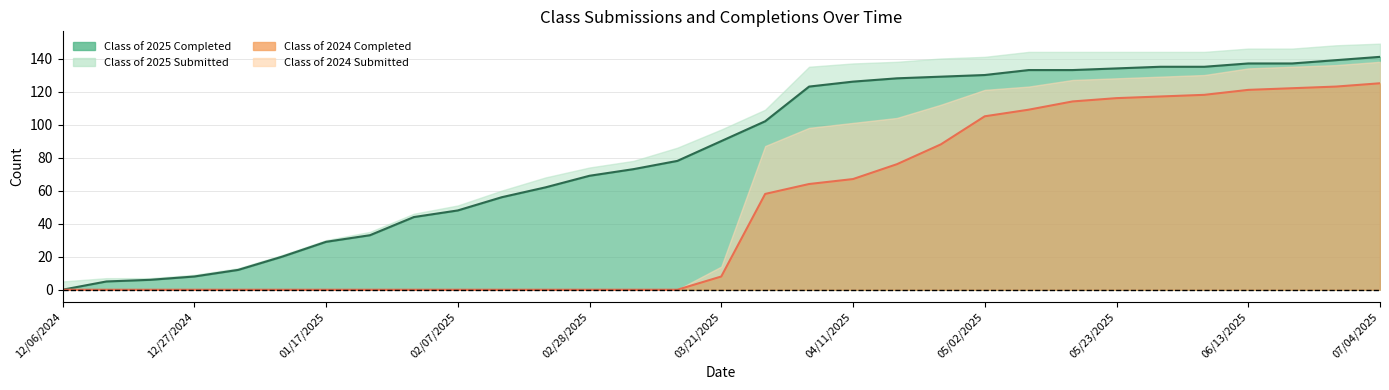

True or false: Class of 2025 Completed and Class of 2024 Completed cross at least once.

False